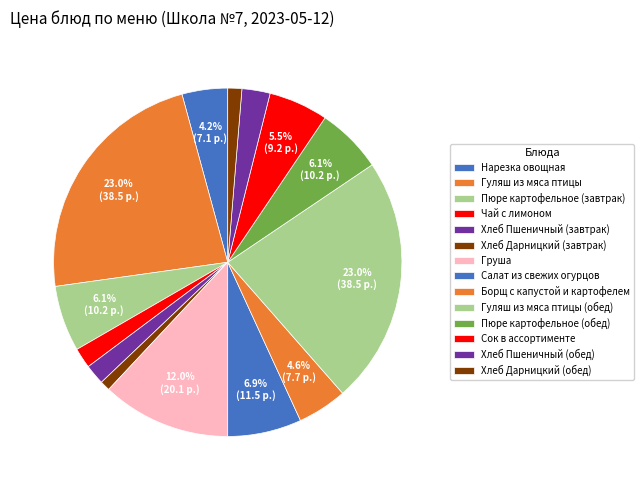

Between Сок в ассортименте and Пюре картофельное (завтрак), which is larger?

Пюре картофельное (завтрак)